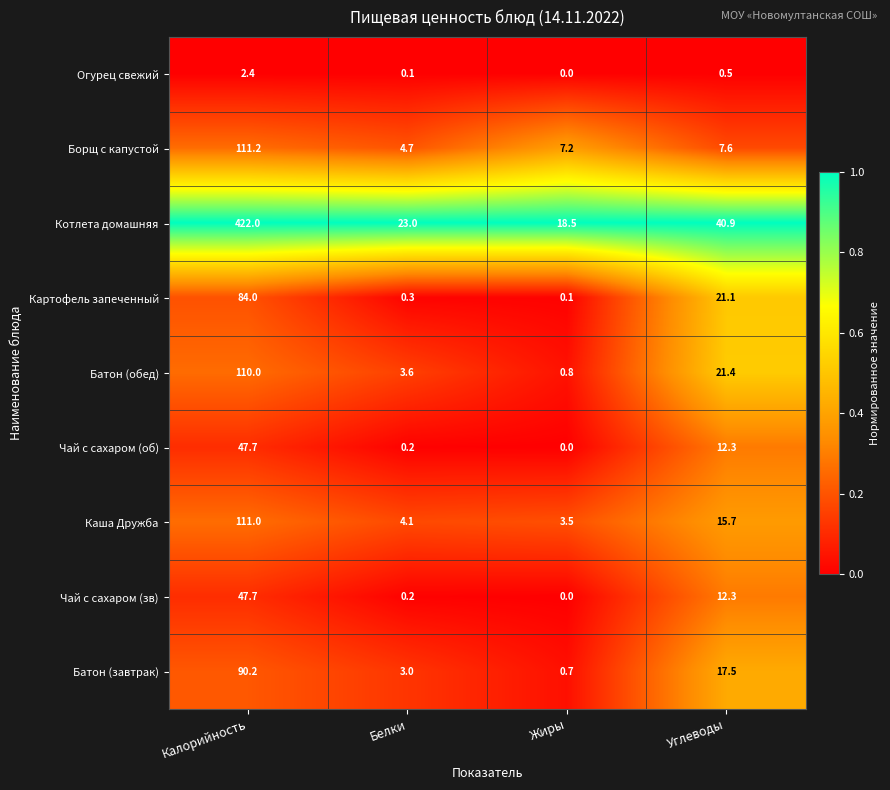

At which category is the sum across all series the highest?

Калорийность